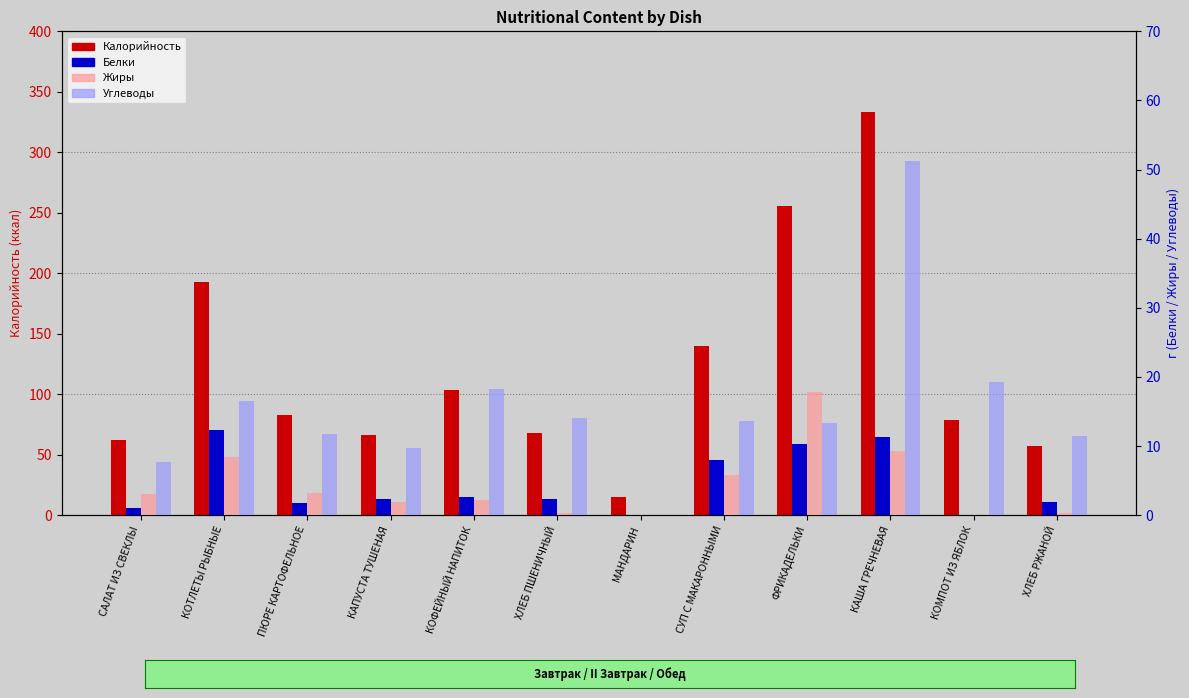

Which has a higher value, САЛАТ ИЗ СВЕКЛЫ or КАПУСТА ТУШЕНАЯ?

КАПУСТА ТУШЕНАЯ